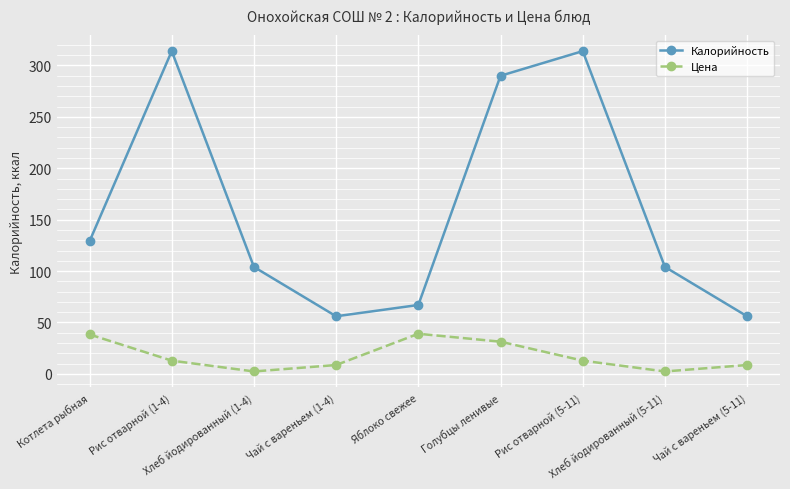

How many lines are shown in the chart?

2